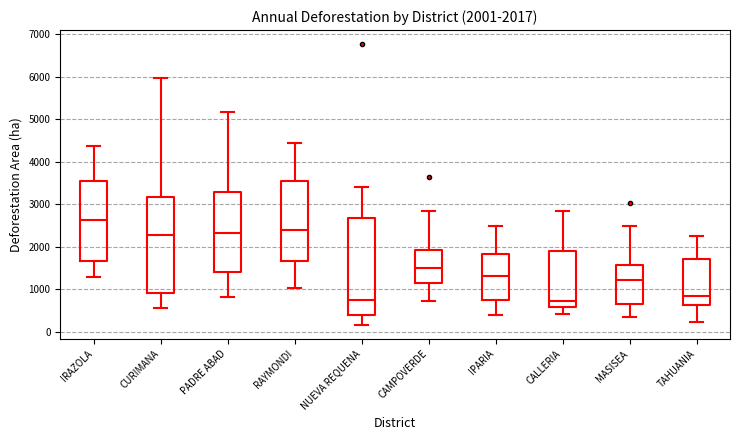

Which box has the highest median line?

IRAZOLA